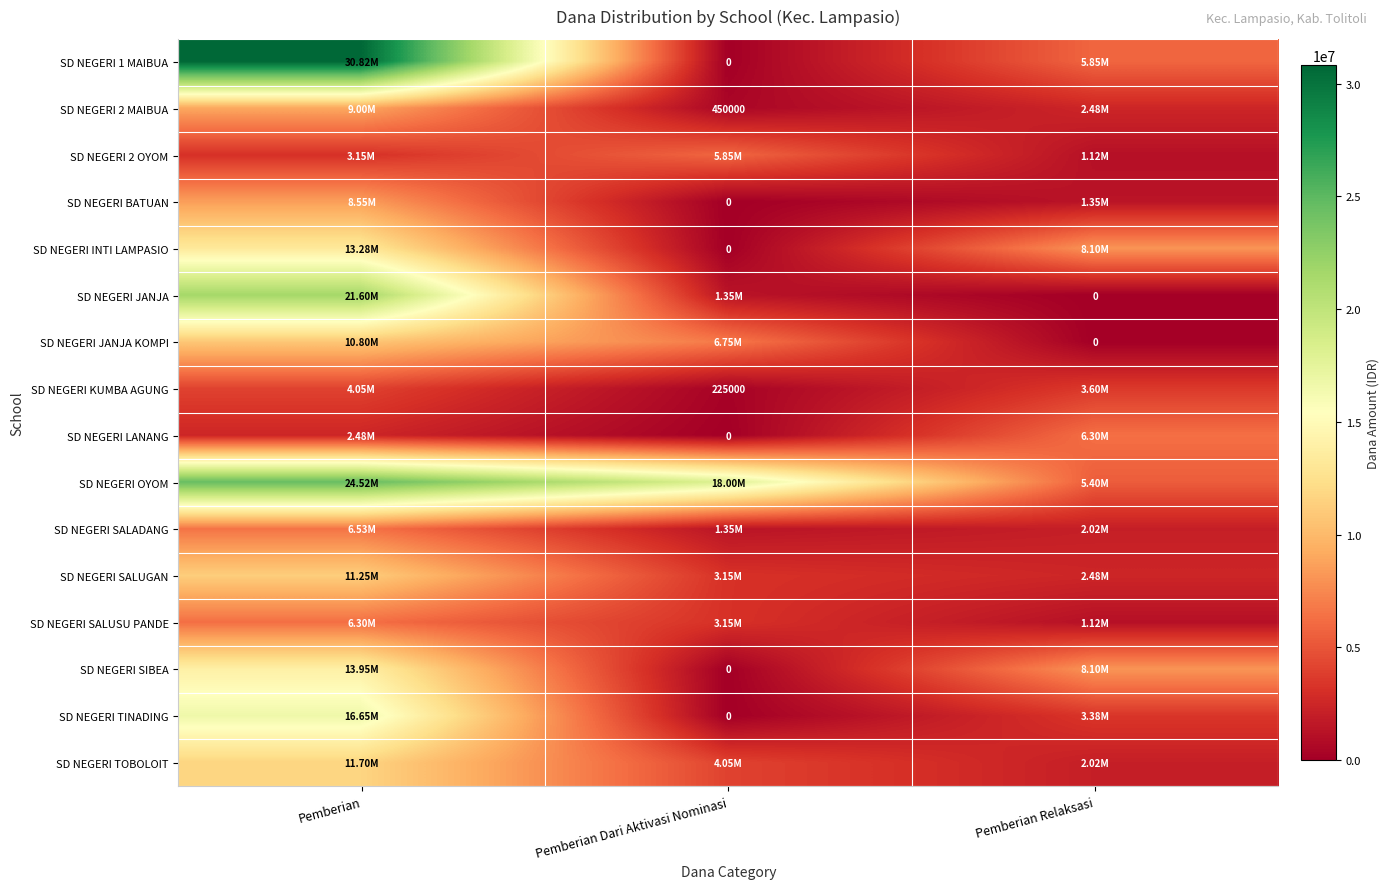

Is the value of SD NEGERI 1 MAIBUA at Pemberian greater than the value of SD NEGERI 2 OYOM at Pemberian Relaksasi?

Yes